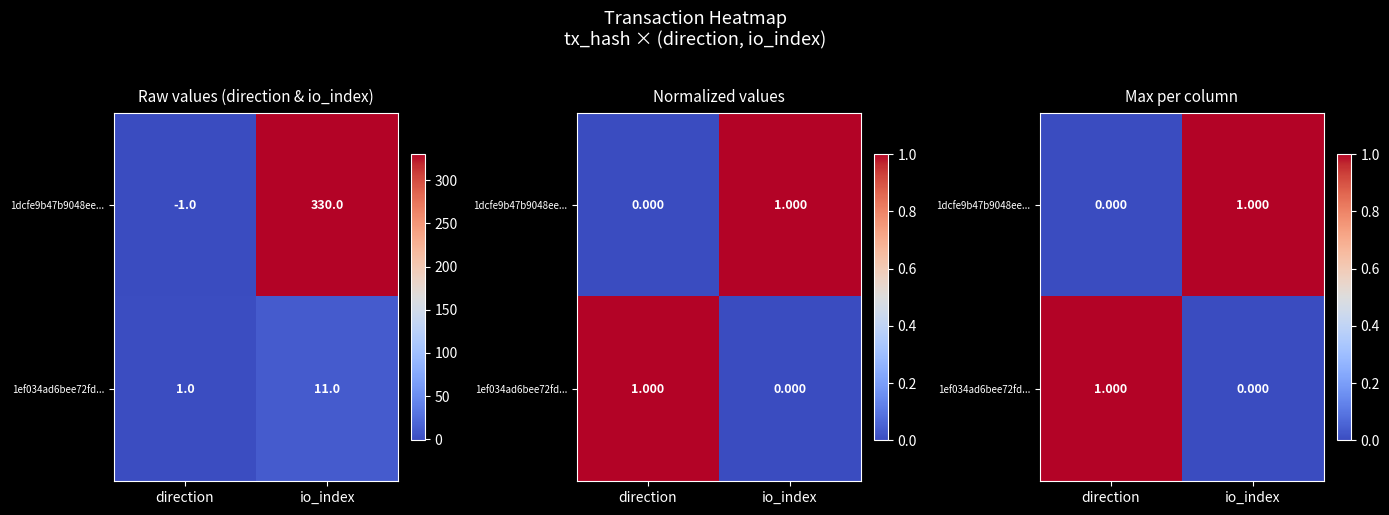

How many 1ef034ad6bee72fd... values are between 0 and 1?

2